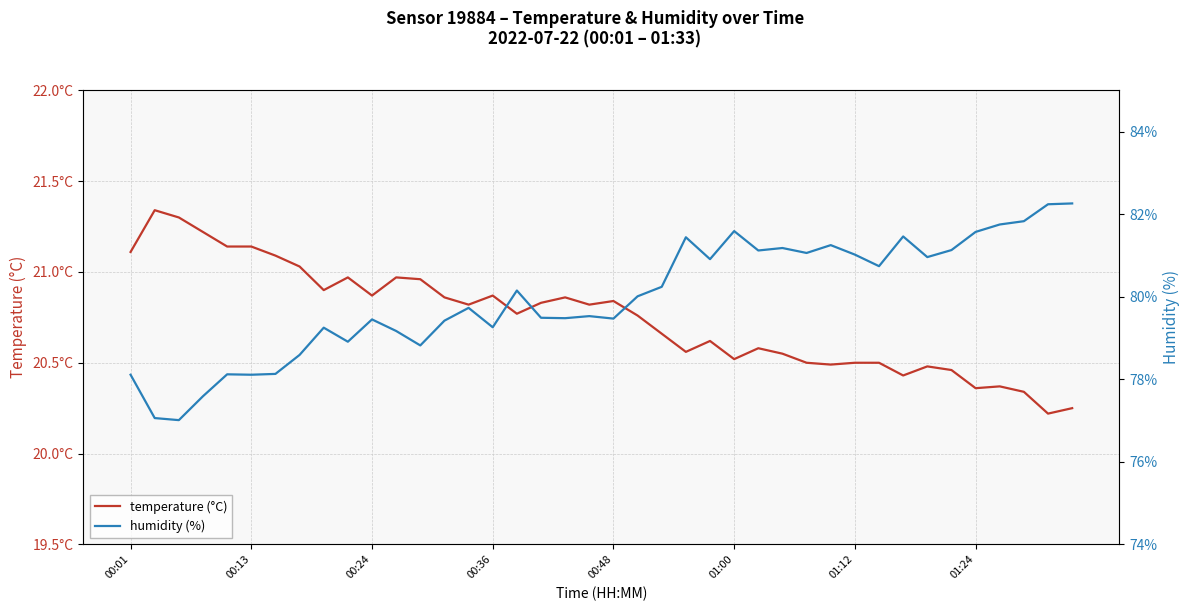

Rank the series by their maximum value, from lowest to highest.

temperature (°C), humidity (%)